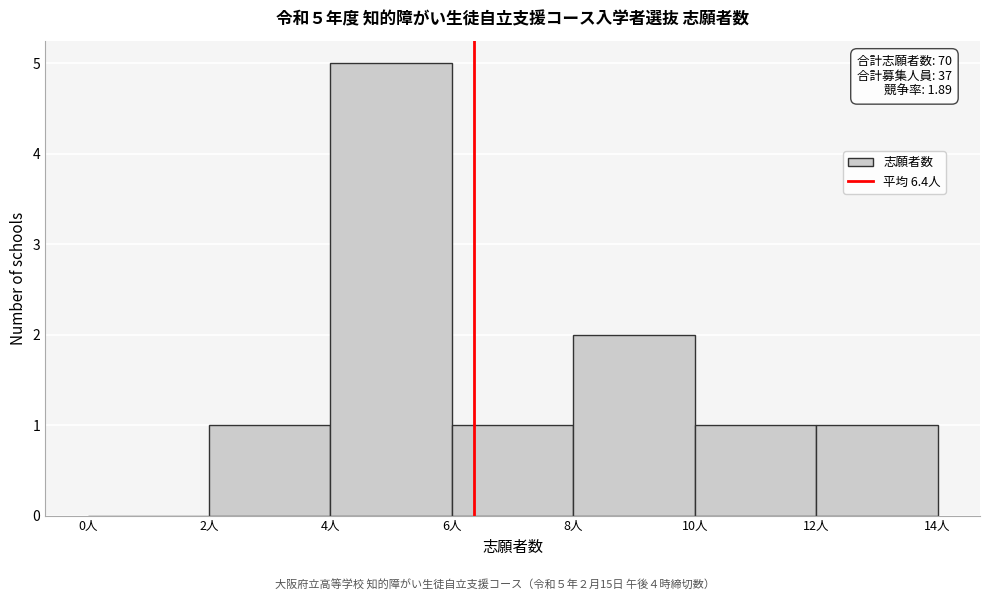

Over which range of the x-axis is the bar tallest?

4 to 6